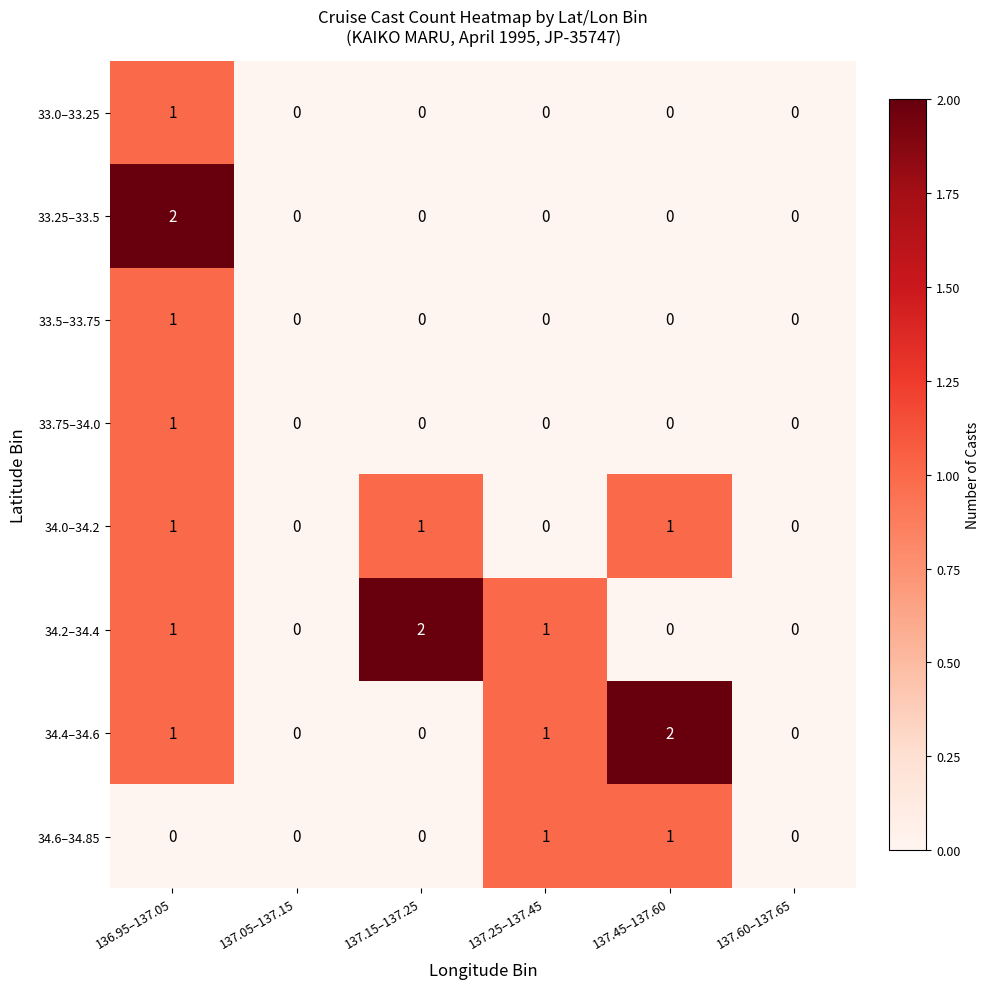

The value of 33.5–33.75 at 137.60–137.65 is 0. True or false?

True